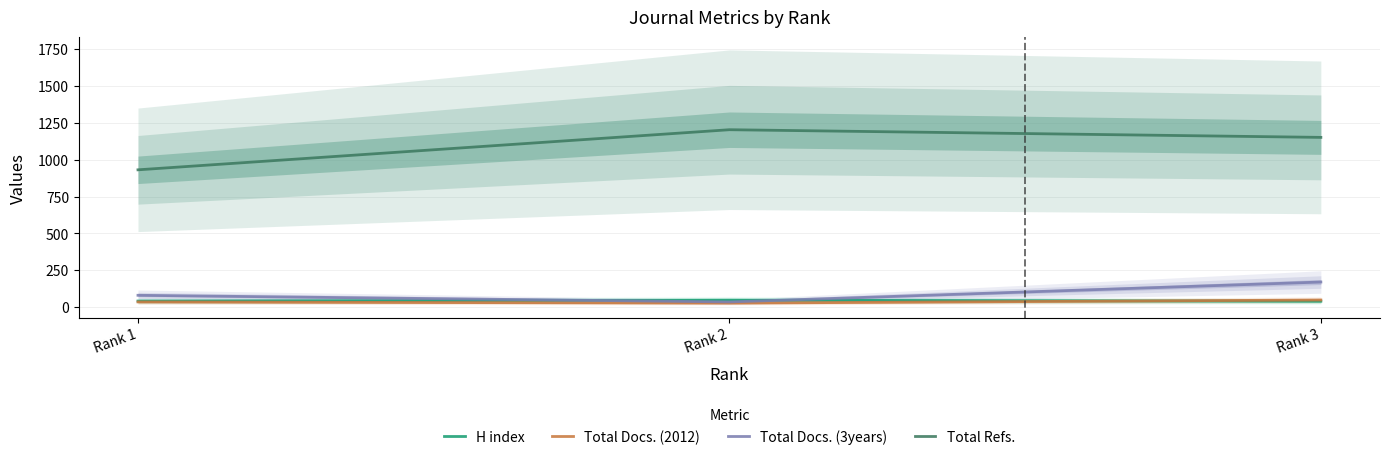

What is the minimum value for H index?

40